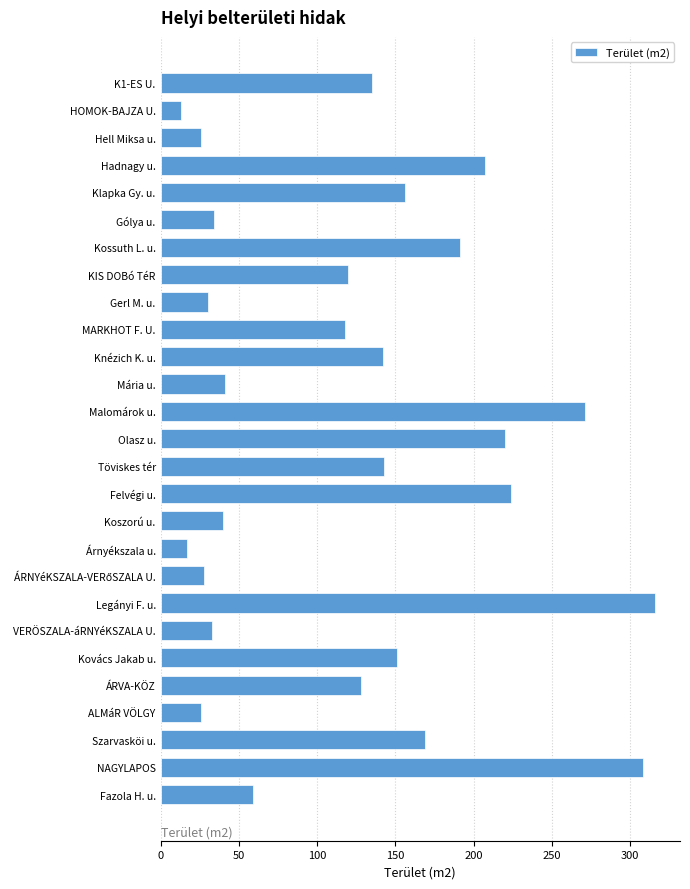

Between Árnyékszala u. and KIS DOBó TéR, which is larger?

KIS DOBó TéR